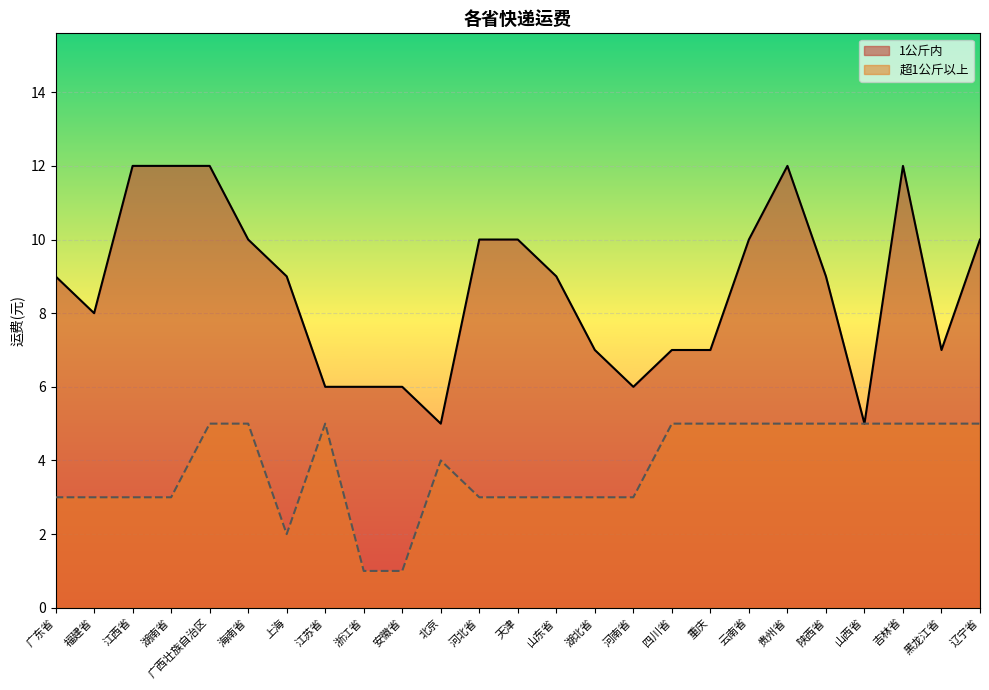

Where is 1公斤内 nearest to the value 8?

福建省